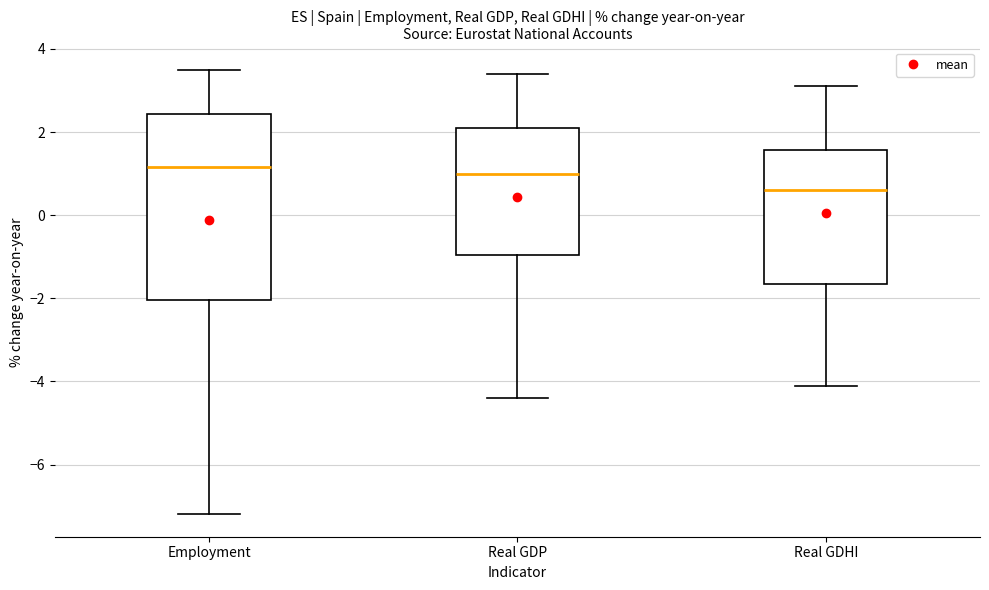

Reading left to right, read every box against the y-axis: the position of its median line, the range the box covers, and the ends of its whiskers. The values are not printed on the chart, so give them approximately, as read against the axis.

Employment: median 1.2, box -2.0 to 2.4, whiskers -7.2 to 3.6
Real GDP: median 1.0, box -1.0 to 2.2, whiskers -4.4 to 3.4
Real GDHI: median 0.6, box -1.6 to 1.6, whiskers -4.0 to 3.2